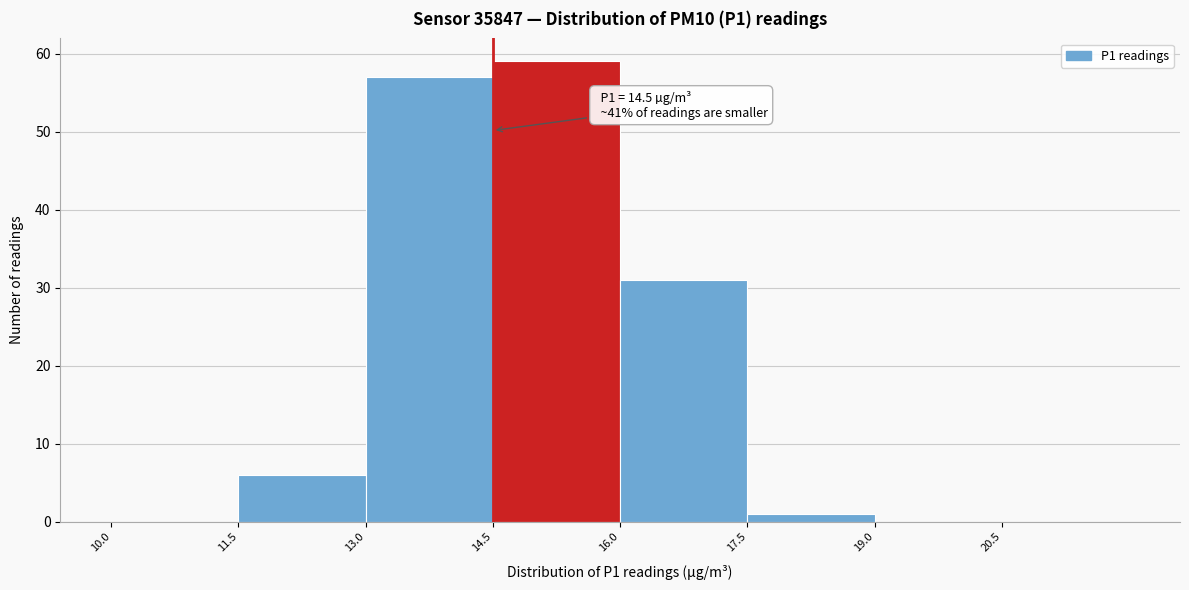

Which range on the x-axis has the tallest bar?

14.5 to 16.0